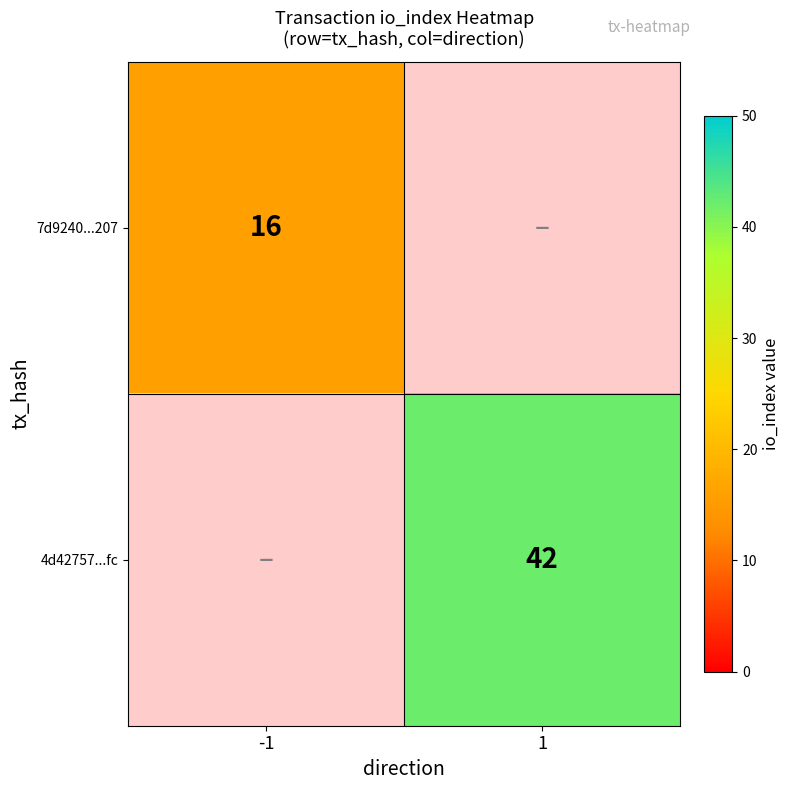

Which category has the lowest value across all series?

-1